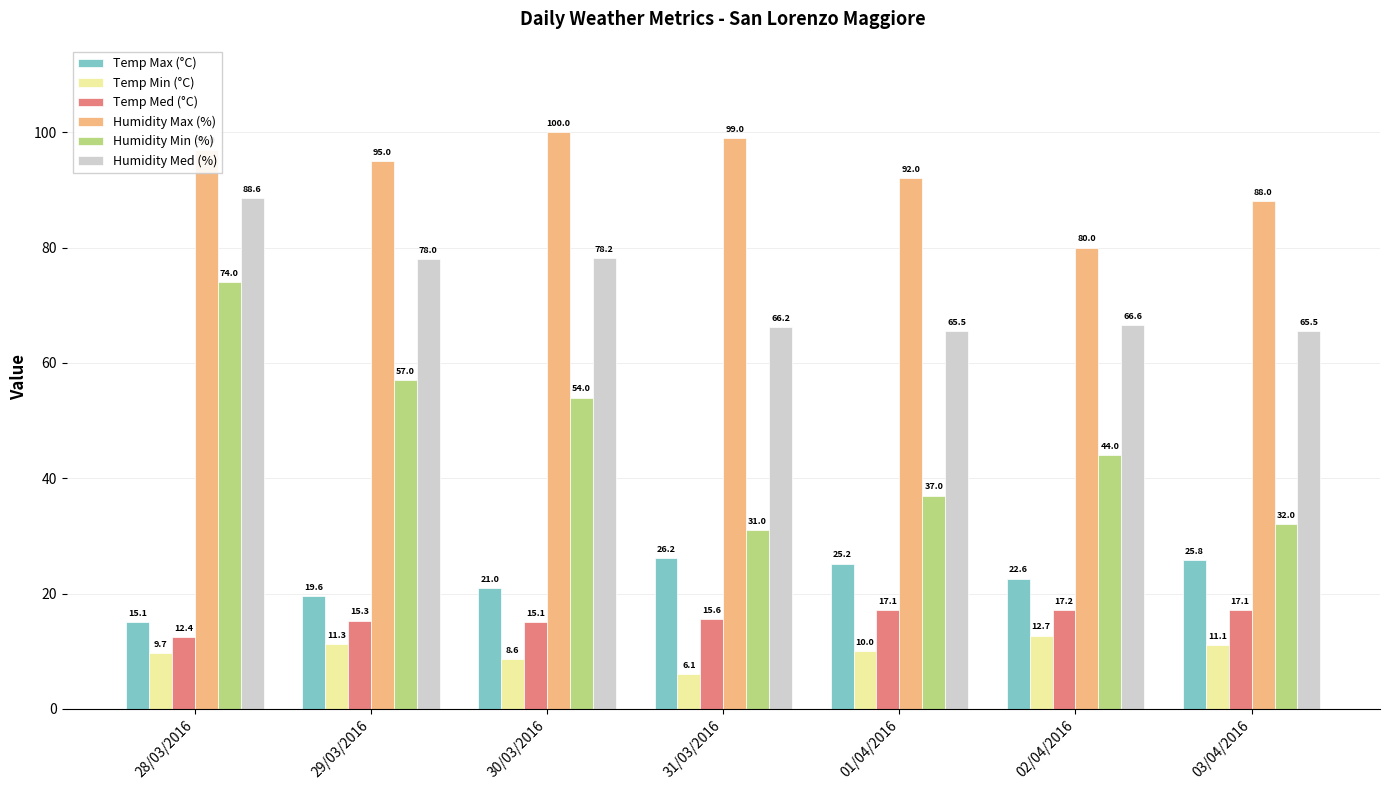

Where is Humidity Min (%) nearest to the value 52?

30/03/2016